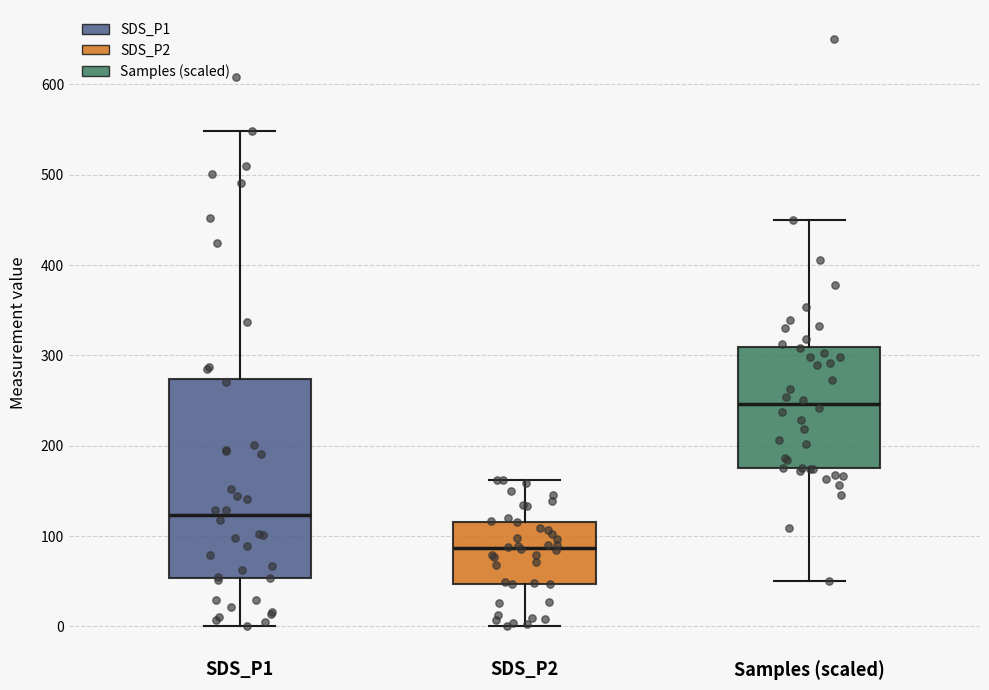

Reading left to right, read every box against the y-axis: the position of its median line, the range the box covers, and the ends of its whiskers. The values are not printed on the chart, so give them approximately, as read against the axis.

SDS_P1: median 120, box 50 to 270, whiskers 0 to 550
SDS_P2: median 90, box 50 to 120, whiskers 0 to 160
Samples (scaled): median 250, box 180 to 310, whiskers 50 to 450